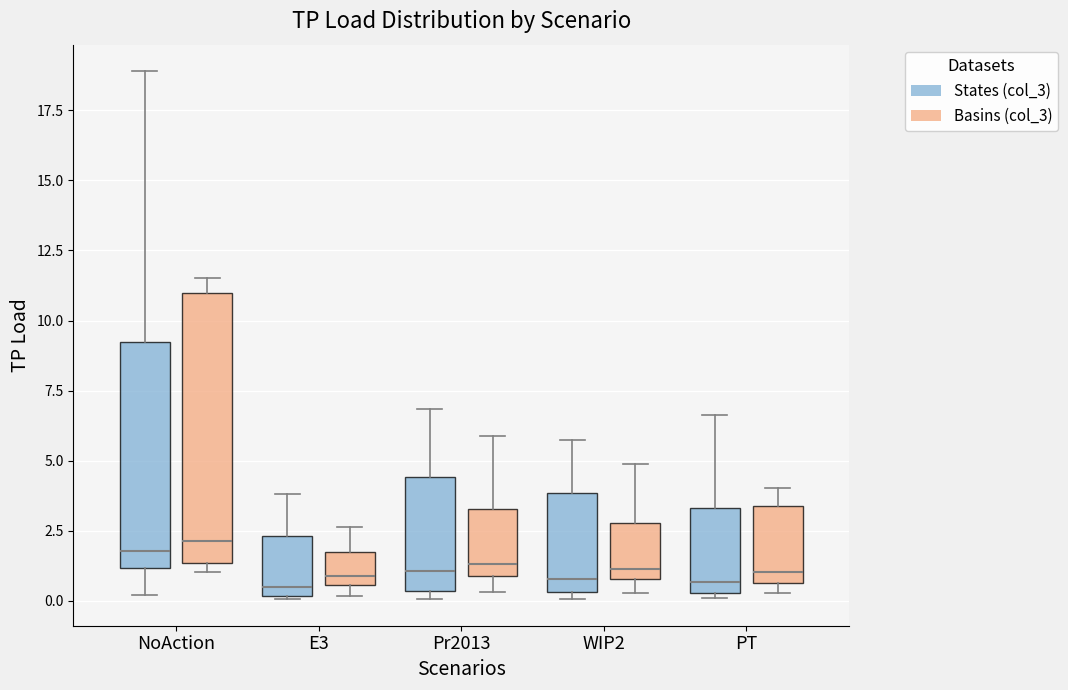

Reading left to right, transcribe this box plot: for each box, give where its median line is, the range the box spans, and where its two whiskers end, as read against the y-axis. The values are not printed on the chart, so give them approximately, as read against the axis.

NoAction (States (col_3)): median 2.0, box 1.0 to 9.0, whiskers 0.0 to 19.0
NoAction (Basins (col_3)): median 2.0, box 1.5 to 11.0, whiskers 1.0 to 11.5
E3 (States (col_3)): median 0.5, box 0.0 to 2.5, whiskers 0.0 to 4.0
E3 (Basins (col_3)): median 1.0, box 0.5 to 1.5, whiskers 0.0 to 2.5
Pr2013 (States (col_3)): median 1.0, box 0.5 to 4.5, whiskers 0.0 to 7.0
Pr2013 (Basins (col_3)): median 1.5, box 1.0 to 3.5, whiskers 0.5 to 6.0
WIP2 (States (col_3)): median 1.0, box 0.5 to 4.0, whiskers 0.0 to 6.0
WIP2 (Basins (col_3)): median 1.0 (just above the box's lower edge), box 1.0 to 3.0, whiskers 0.5 to 5.0
PT (States (col_3)): median 0.5 (just above the box's lower edge), box 0.5 to 3.5, whiskers 0.0 to 6.5
PT (Basins (col_3)): median 1.0, box 0.5 to 3.5, whiskers 0.5 (just below the box's lower edge) to 4.0